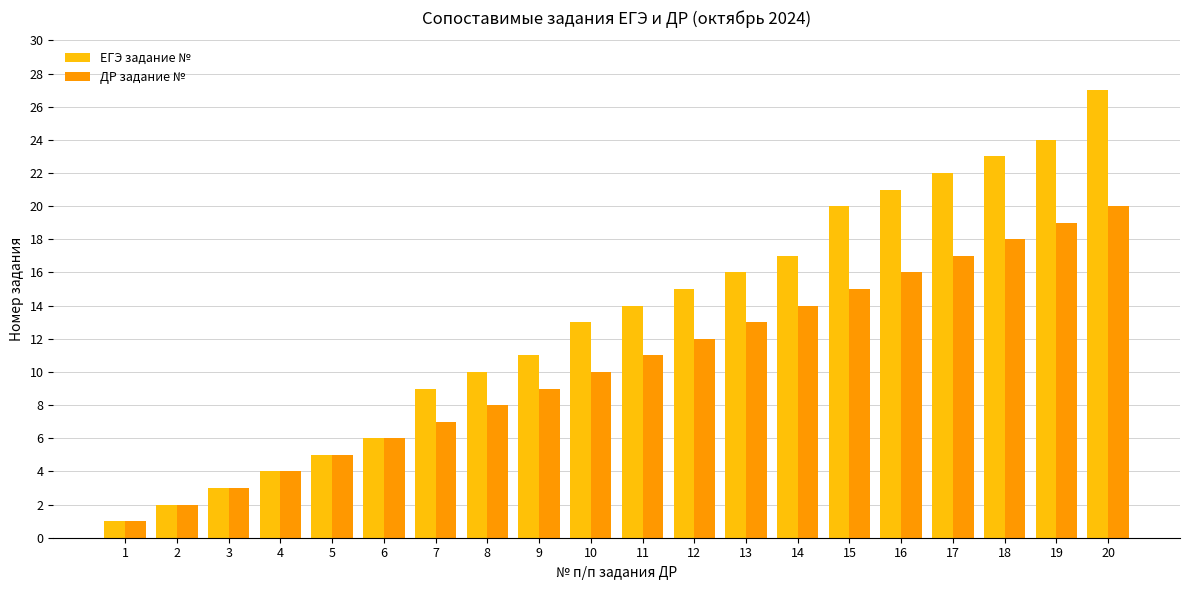

Reading left to right, extract all data points from this chart.

ЕГЭ задание №: 1	2	3	4	5	6	9	10	11	13	14	15	16	17	20	21	22	23	24	27
ДР задание №: 1	2	3	4	5	6	7	8	9	10	11	12	13	14	15	16	17	18	19	20